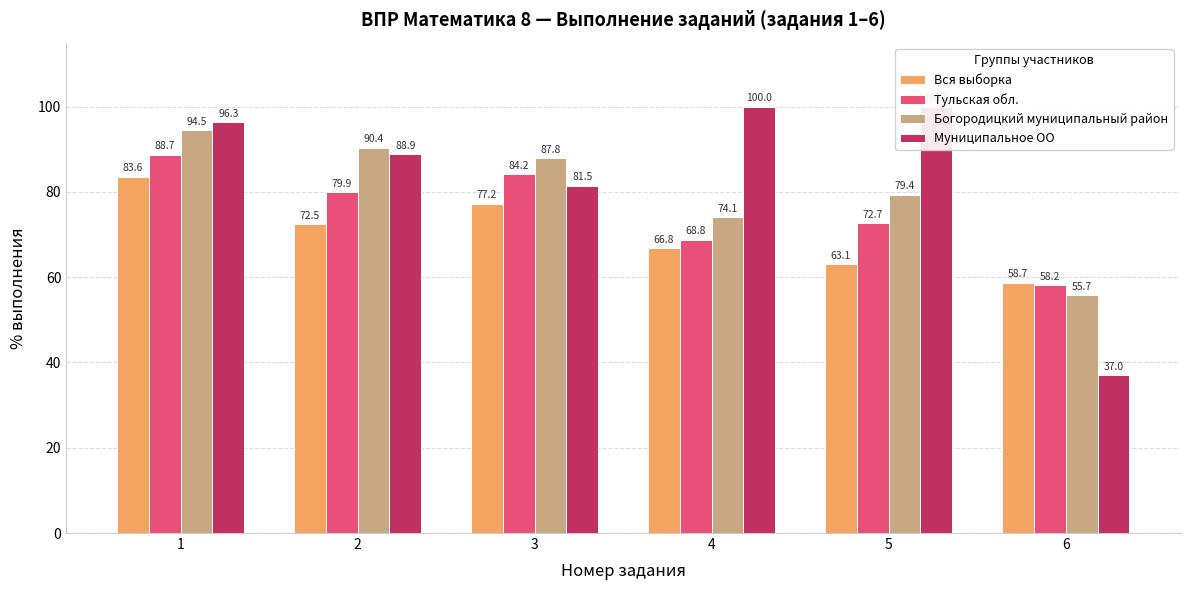

How many data points in Вся выборка are above 72?

3